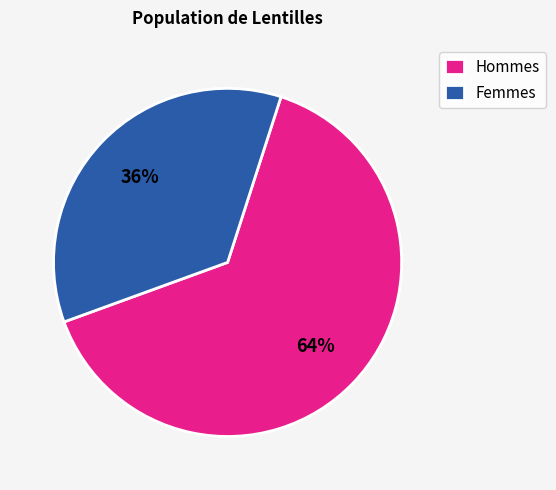

Which slice is the largest?

Hommes